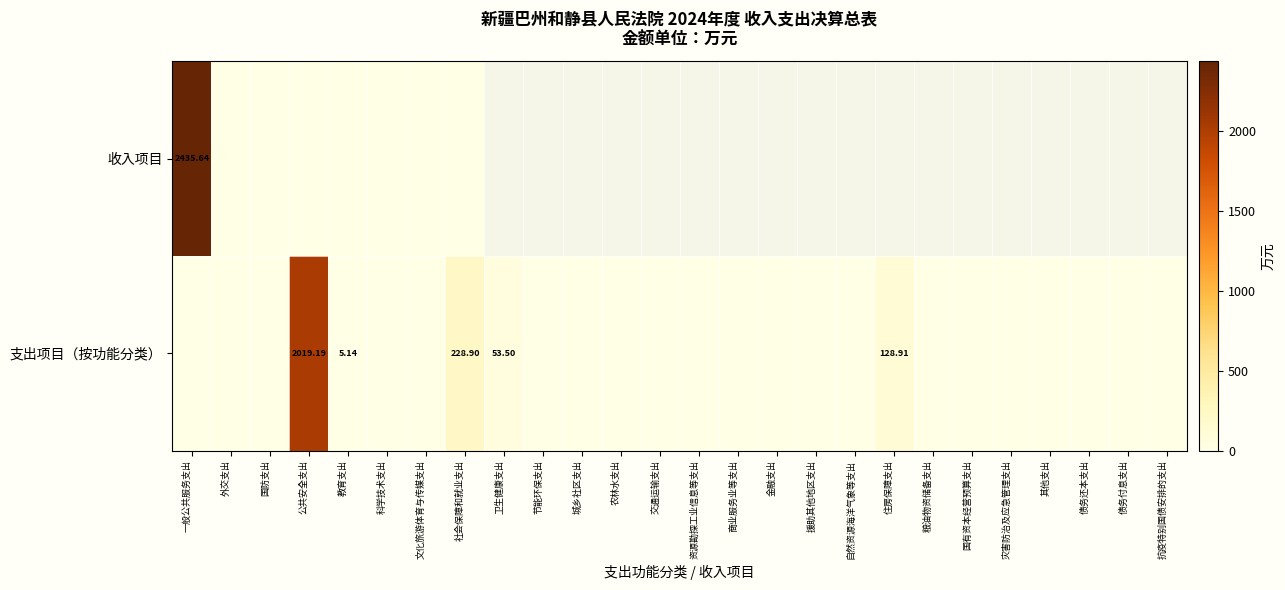

How many positive values does the 收入项目 series have?

1